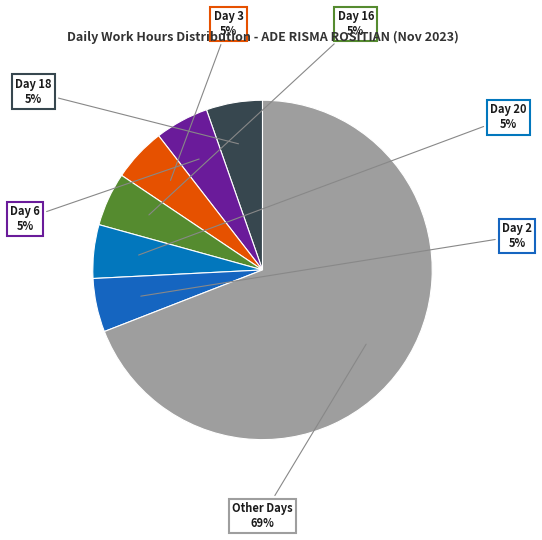

To the nearest percent, what percentage of the pie is Day 20?

5%